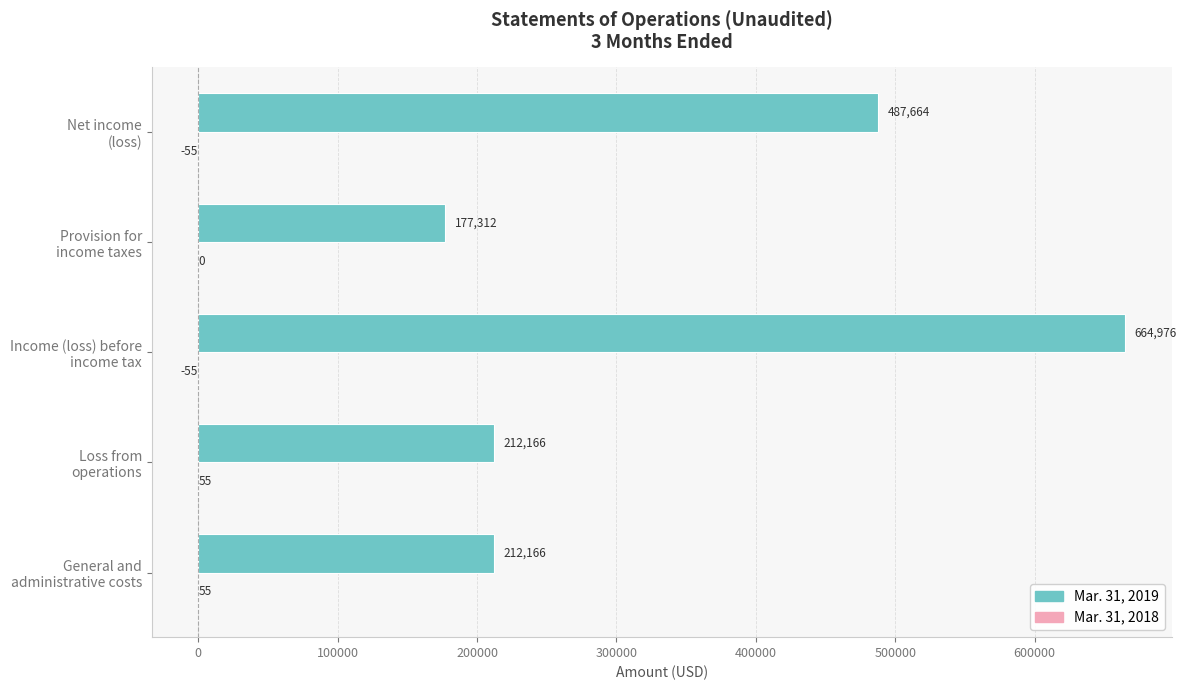

What is the maximum value shown in the chart?

664976